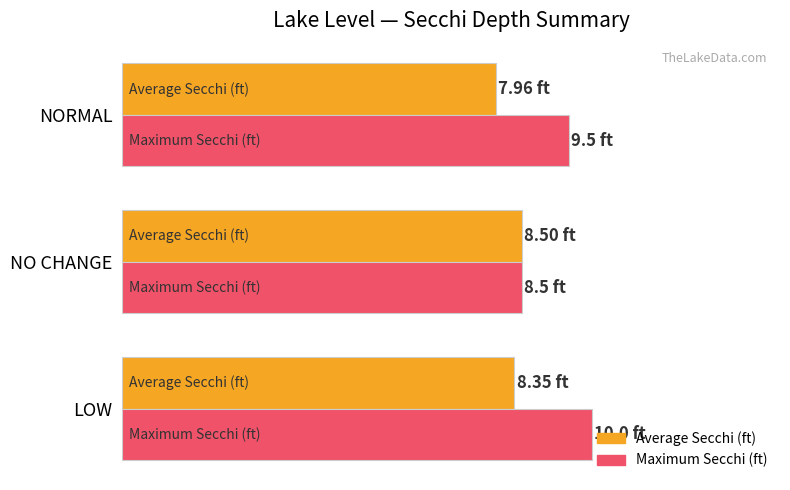

How many bars are there in each group?

2